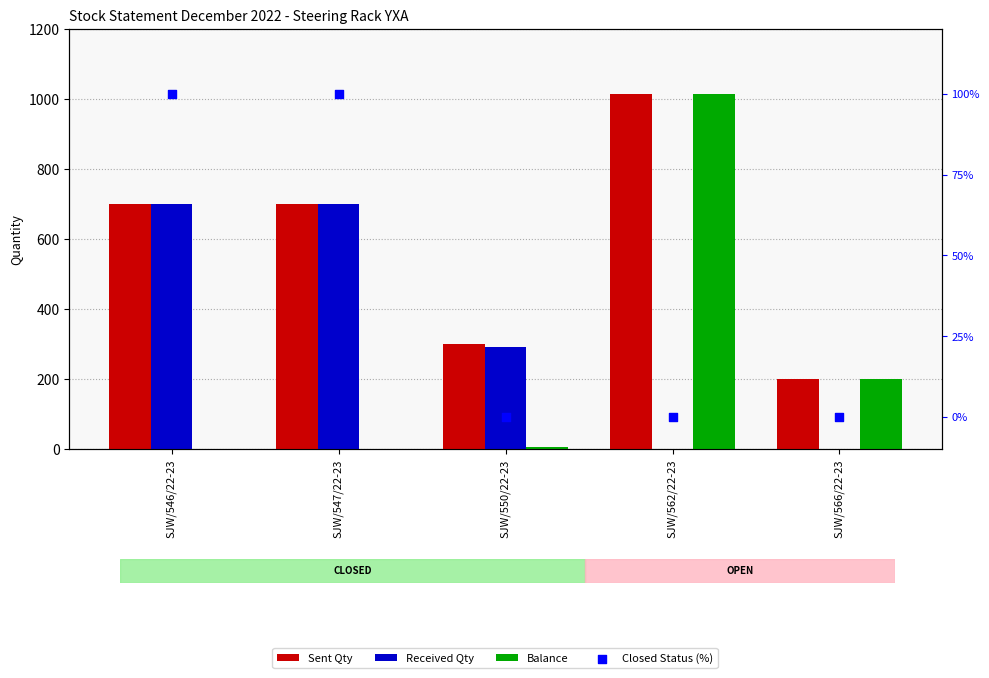

What is the total value across all series at SJW/566/22-23?

400